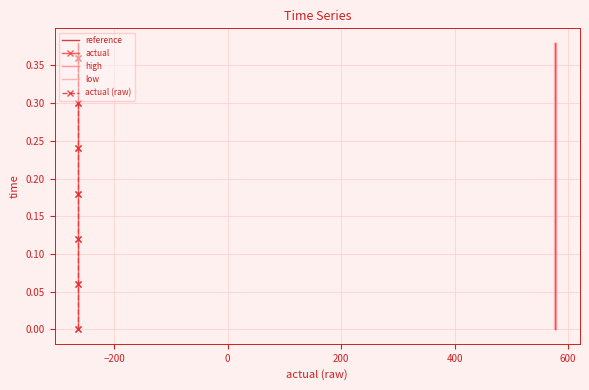

Reading left to right, list all the values displayed in this chart.

reference: 0.0	0.0	0.0	0.1	0.1	0.1	0.1	0.1	0.2	0.2	0.2	0.2	0.2	0.3	0.3	0.3	0.3	0.3	0.4	0.4
actual: 0.0	0.0	0.0	0.1	0.1	0.1	0.1	0.1	0.2	0.2	0.2	0.2	0.2	0.3	0.3	0.3	0.3	0.3	0.4	0.4
high: 0.0	0.0	0.0	0.1	0.1	0.1	0.1	0.1	0.2	0.2	0.2	0.2	0.2	0.3	0.3	0.3	0.3	0.3	0.4	0.4
low: 0.0	0.0	0.0	0.1	0.1	0.1	0.1	0.1	0.2	0.2	0.2	0.2	0.2	0.3	0.3	0.3	0.3	0.3	0.4	0.4
actual (raw): 0.0	0.0	0.0	0.1	0.1	0.1	0.1	0.1	0.2	0.2	0.2	0.2	0.2	0.3	0.3	0.3	0.3	0.3	0.4	0.4